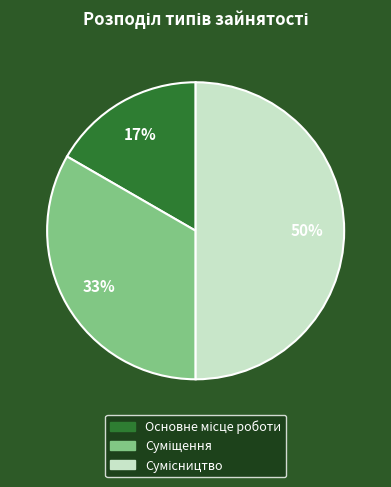

To the nearest percent, what is the difference between the largest and smallest slice percentages?

33%